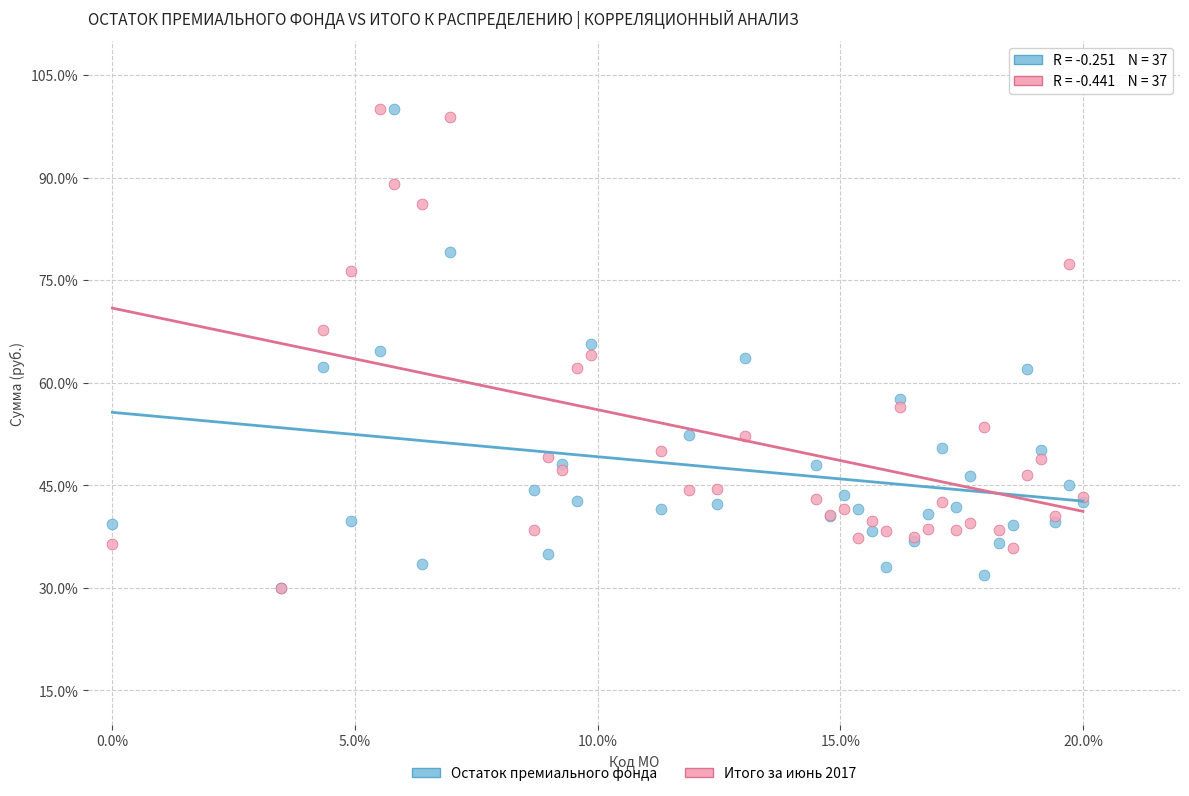

What are all the series names shown in the legend?

Остаток премиального фонда, Итого за июнь 2017